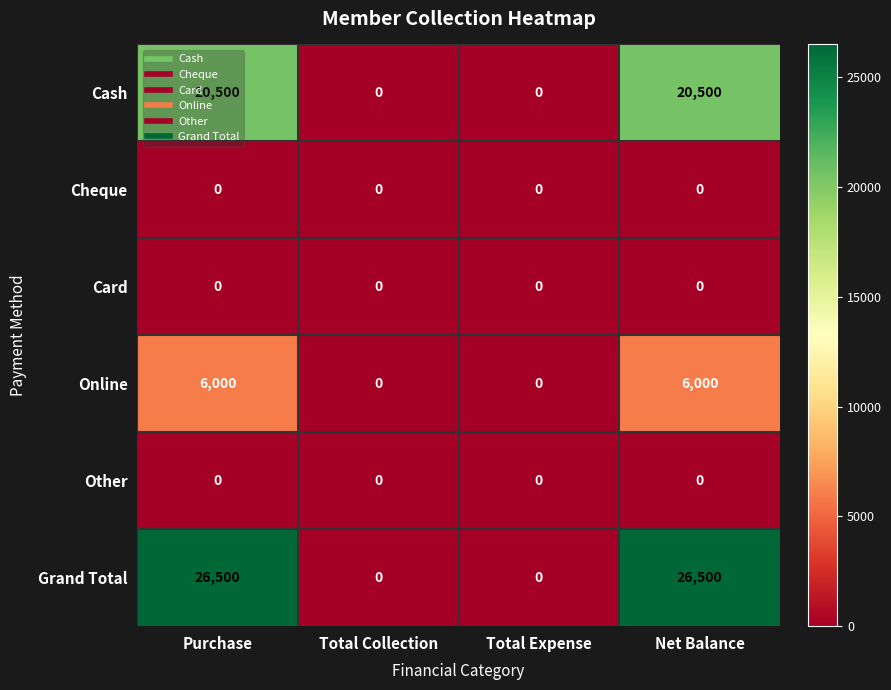

What is the difference between the maximum and minimum values in the Cash series?

20500